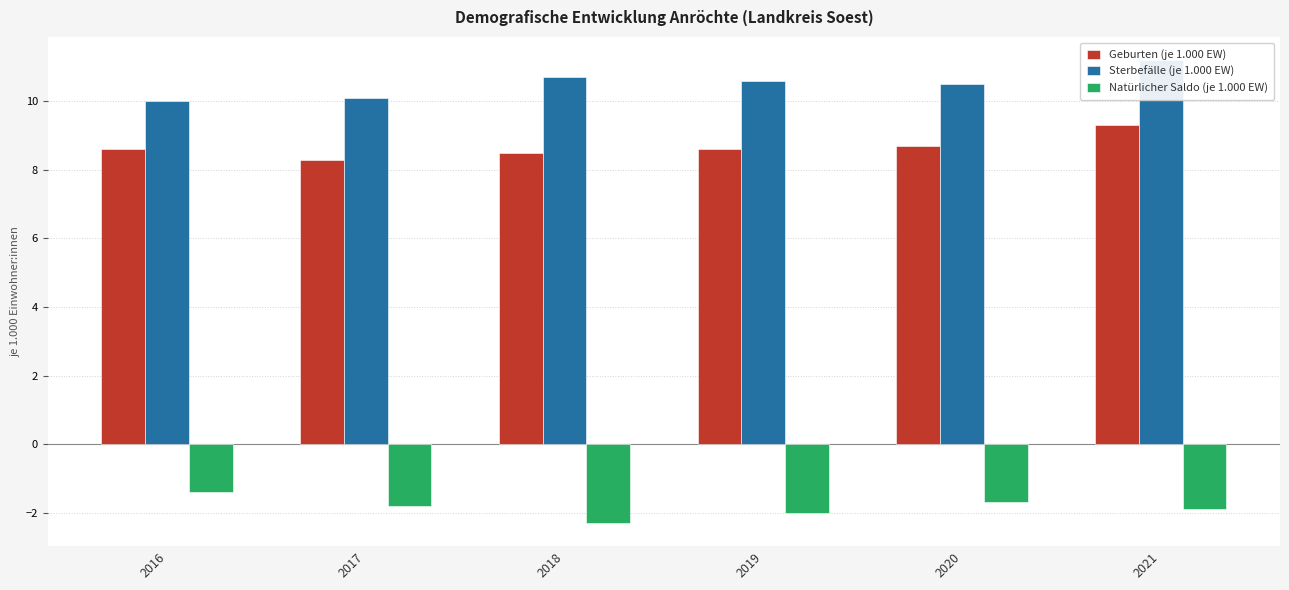

Rank the series by their maximum value, from lowest to highest.

Natürlicher Saldo (je 1.000 EW), Geburten (je 1.000 EW), Sterbefälle (je 1.000 EW)